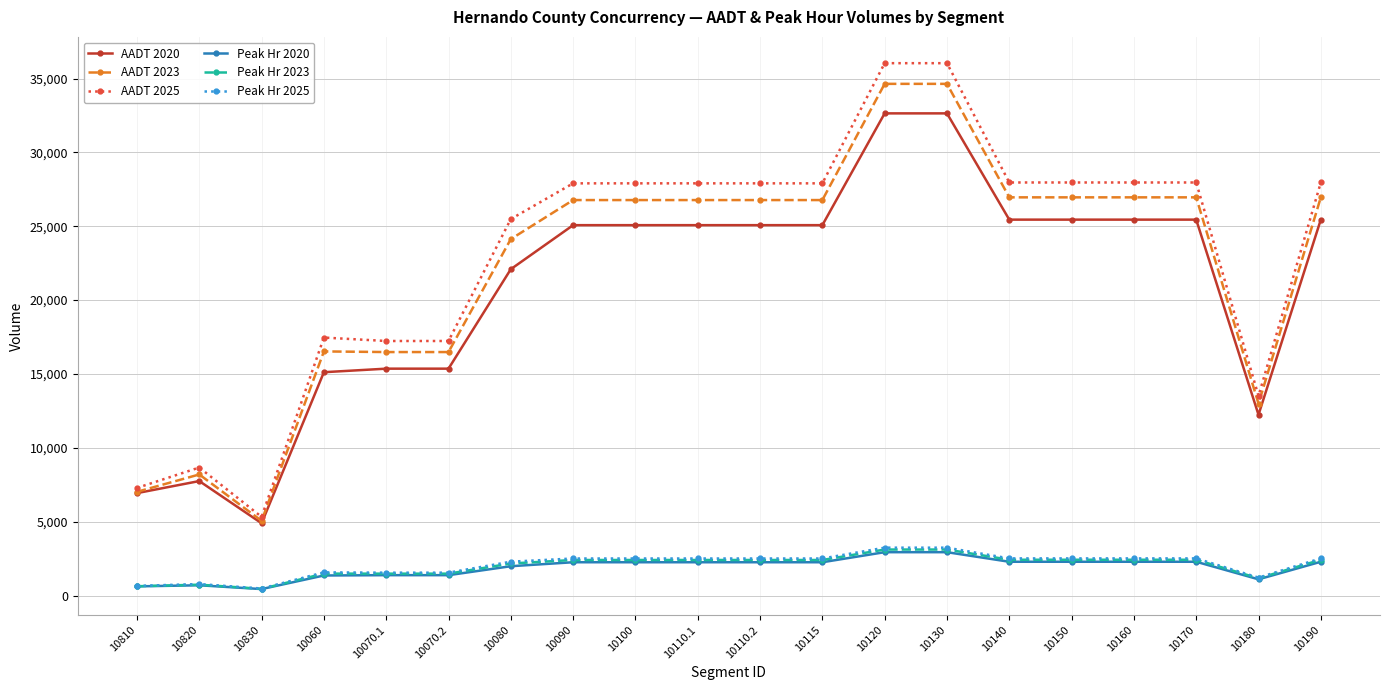

What is the sum of the Peak Hr 2020 values at 10190 and 10810?

2914